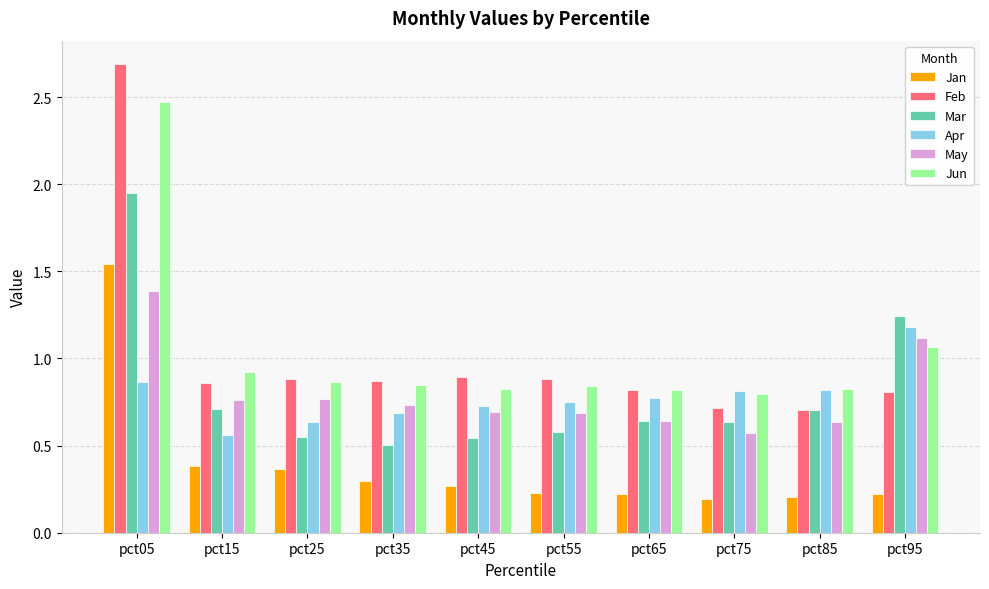

Is it true that Apr equals 1.3 at pct65?

False